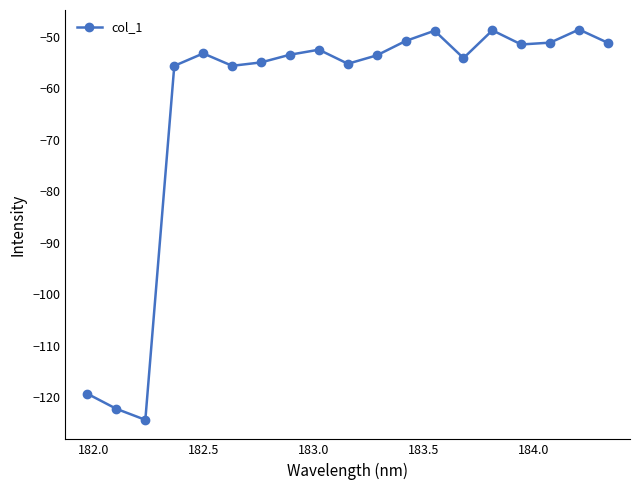

Count the number of data series in this chart.

1